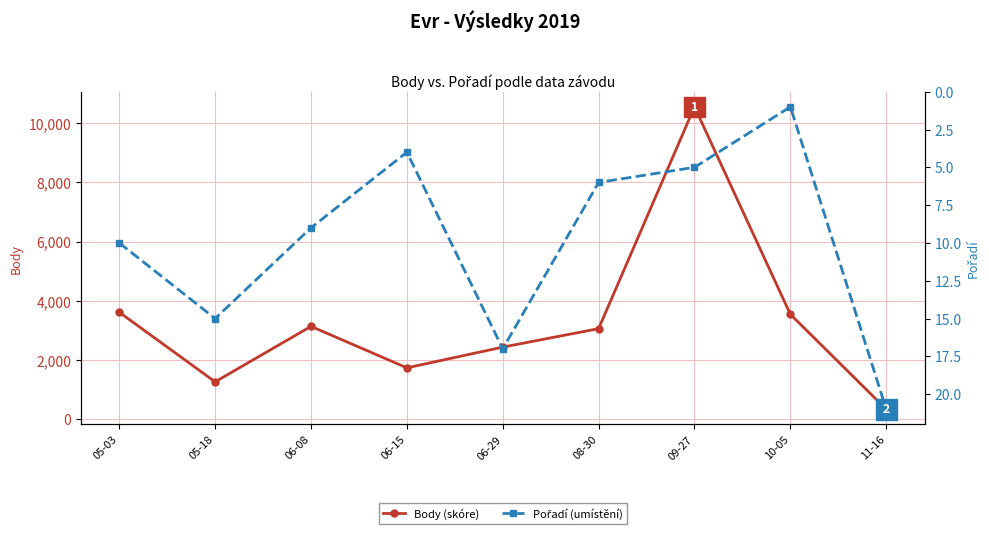

What is the value of the Pořadí (umístění) point at the 6th from the left?

6